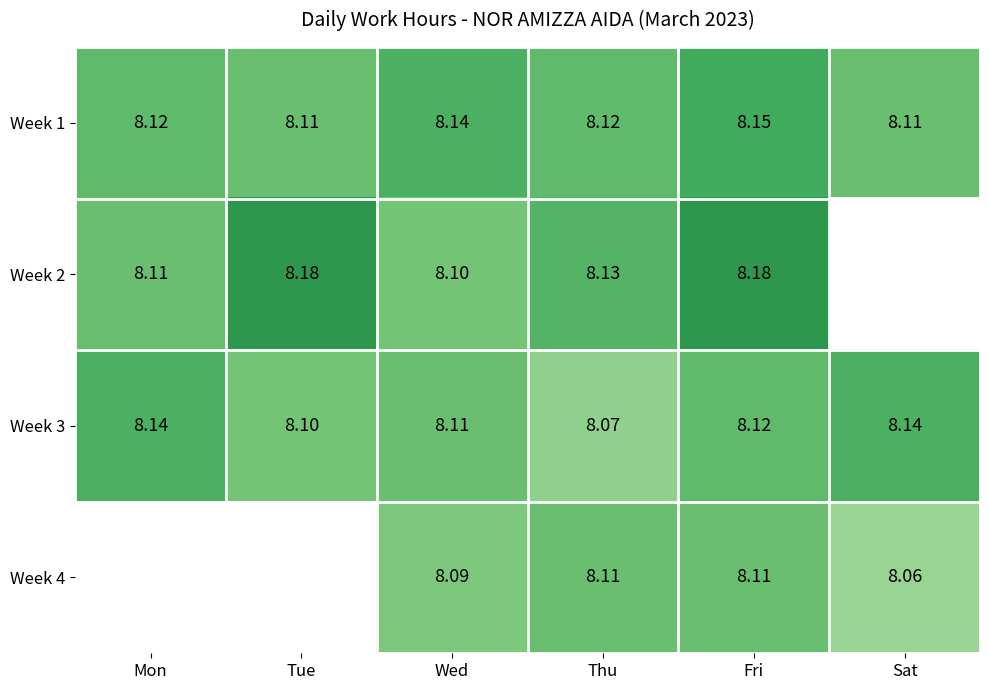

Between Tue and Wed, which is larger?

Wed